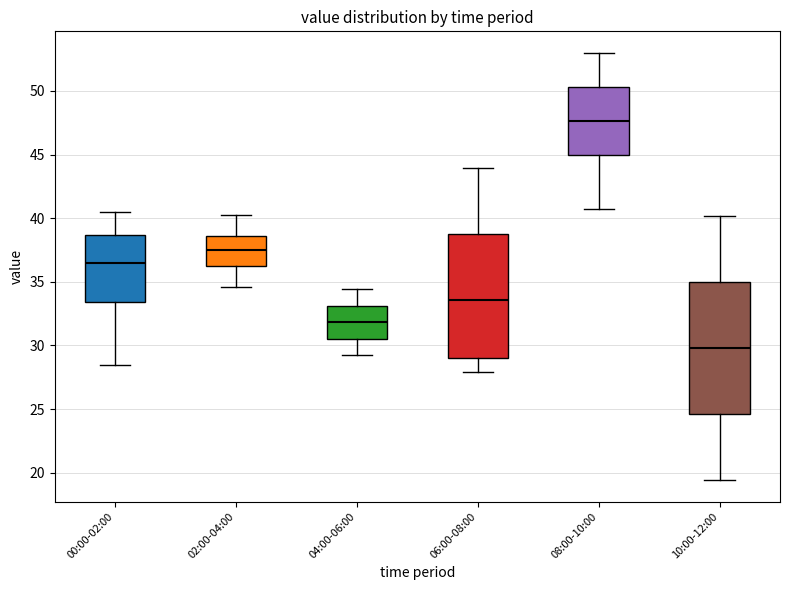

Reading left to right, transcribe this box plot: for each box, give where its median line is, the range the box spans, and where its two whiskers end, as read against the y-axis. The values are not printed on the chart, so give them approximately, as read against the axis.

00:00-02:00: median 36.5, box 33.5 to 38.5, whiskers 28.5 to 40.5
02:00-04:00: median 37.5, box 36.0 to 38.5, whiskers 34.5 to 40.0
04:00-06:00: median 32.0, box 30.5 to 33.0, whiskers 29.0 to 34.5
06:00-08:00: median 33.5, box 29.0 to 38.5, whiskers 28.0 to 44.0
08:00-10:00: median 47.5, box 45.0 to 50.5, whiskers 40.5 to 53.0
10:00-12:00: median 30.0, box 24.5 to 35.0, whiskers 19.5 to 40.0